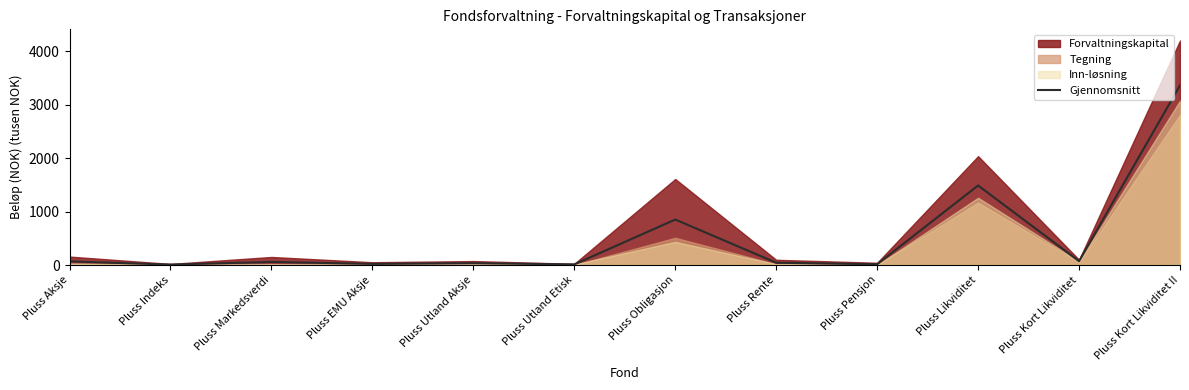

At which category does the data reach its first local peak?

Pluss Markedsverdi